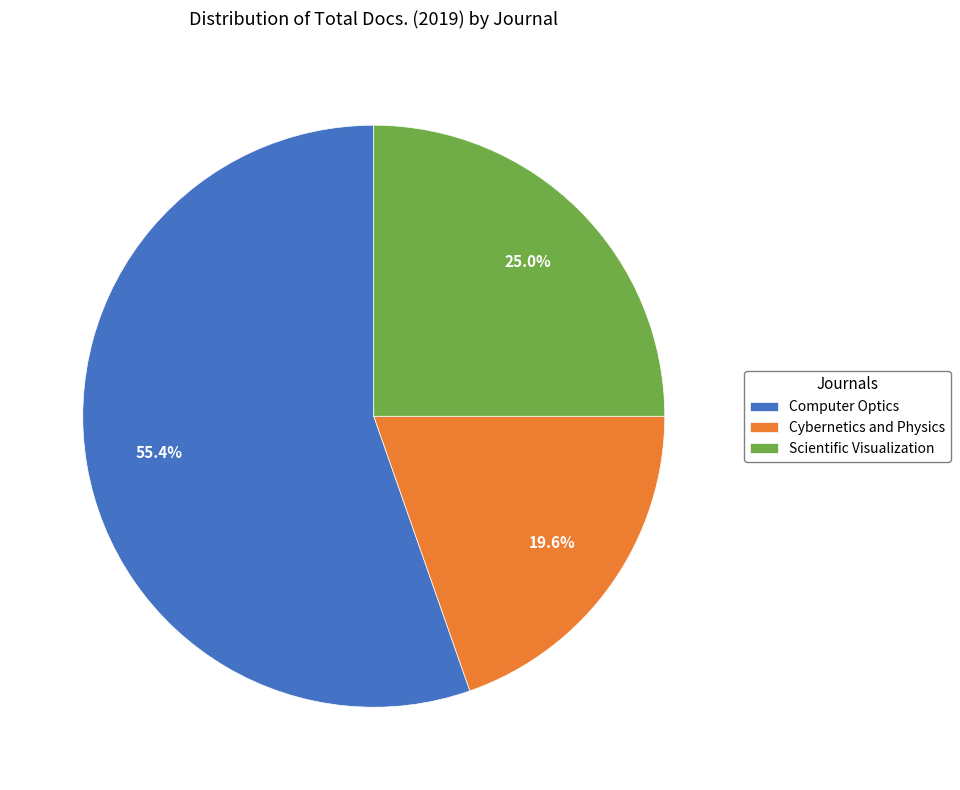

Approximately how many times larger is the value at Cybernetics and Physics compared to Computer Optics?

0.4